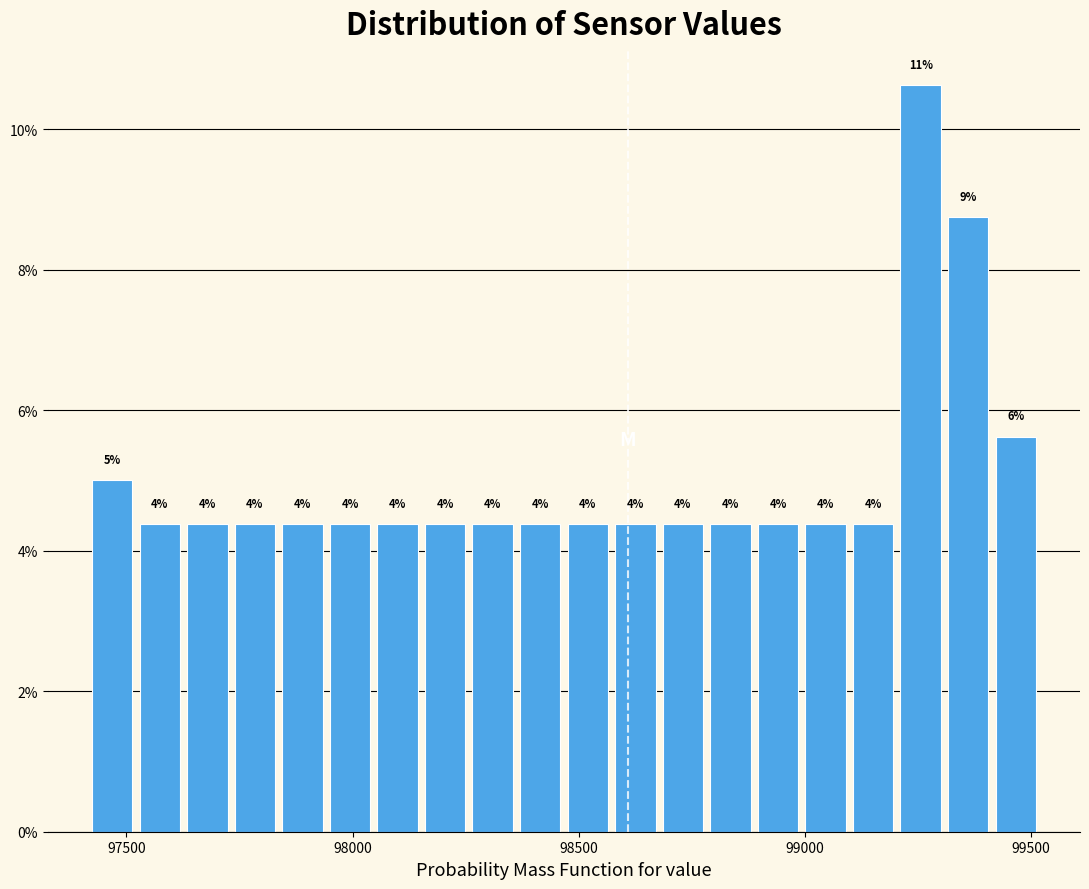

Read against the x-axis, roughly where is the centre of the tallest bar?

99250